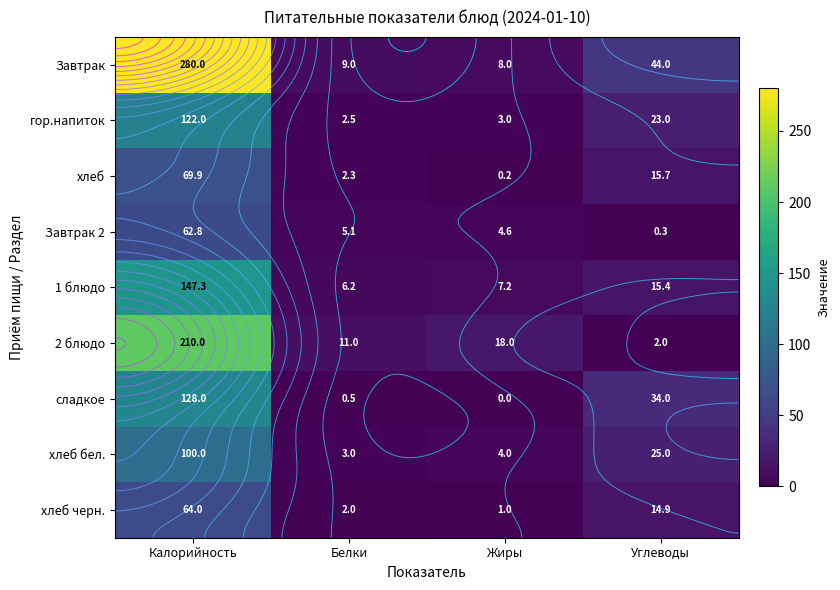

How many values in the 1 блюдо series are below 15?

2